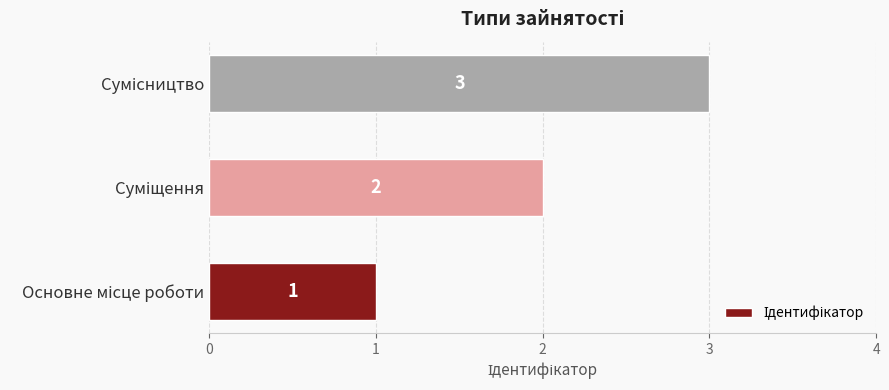

What is the greatest value displayed?

3